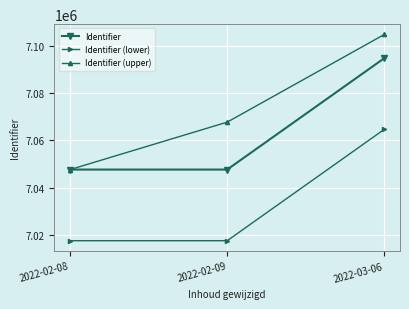

List the series in order of their overall mean, highest first.

Identifier (upper), Identifier, Identifier (lower)